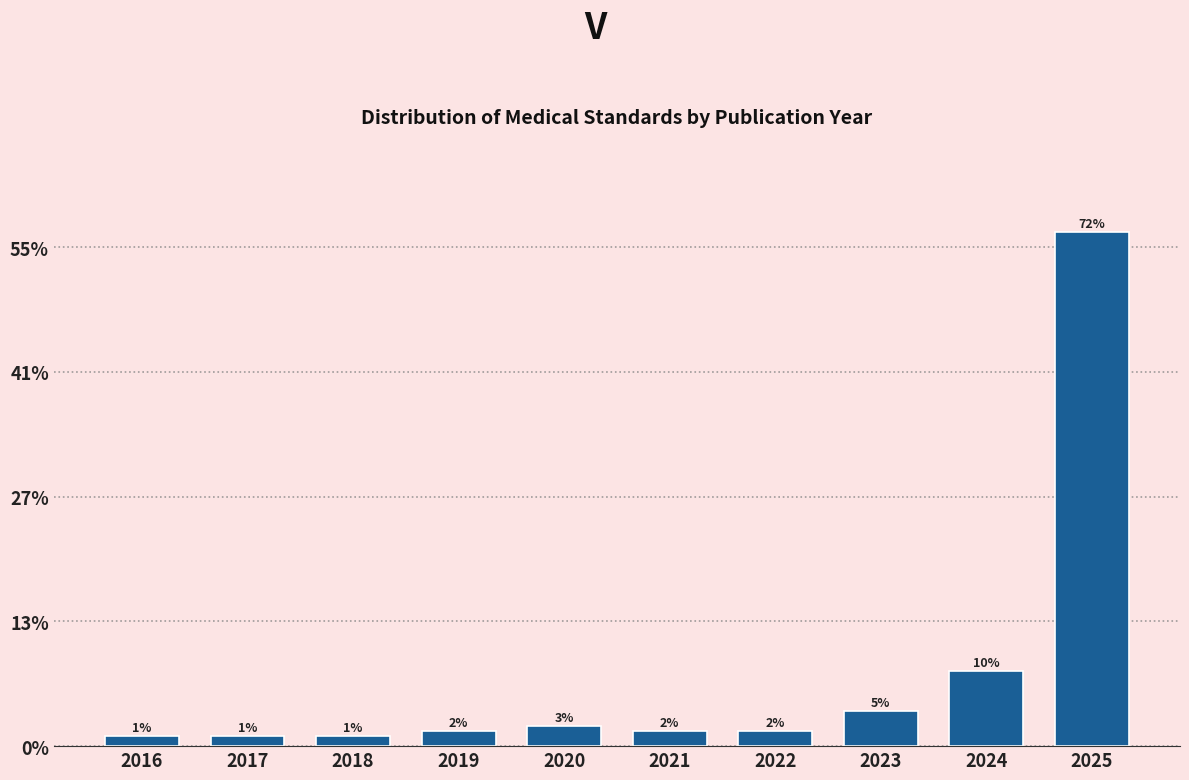

Does the chart contain any negative values?

No